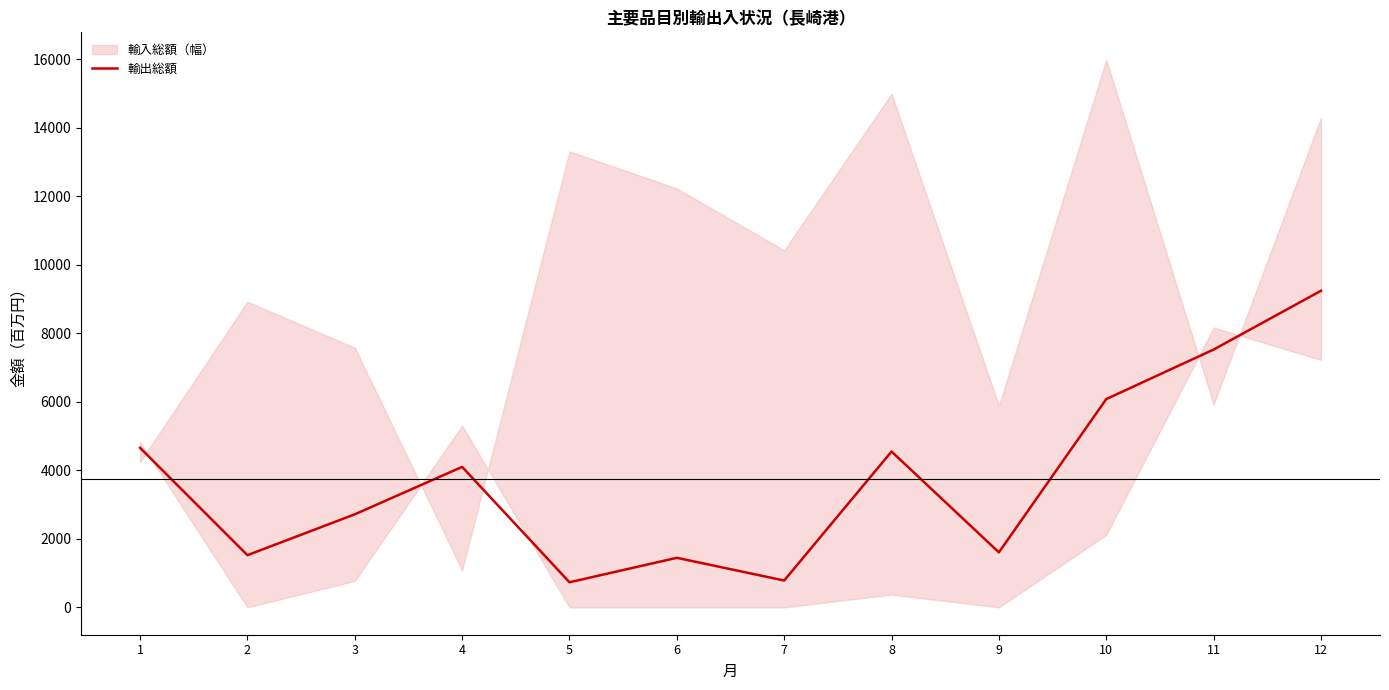

What is the average value?

3746